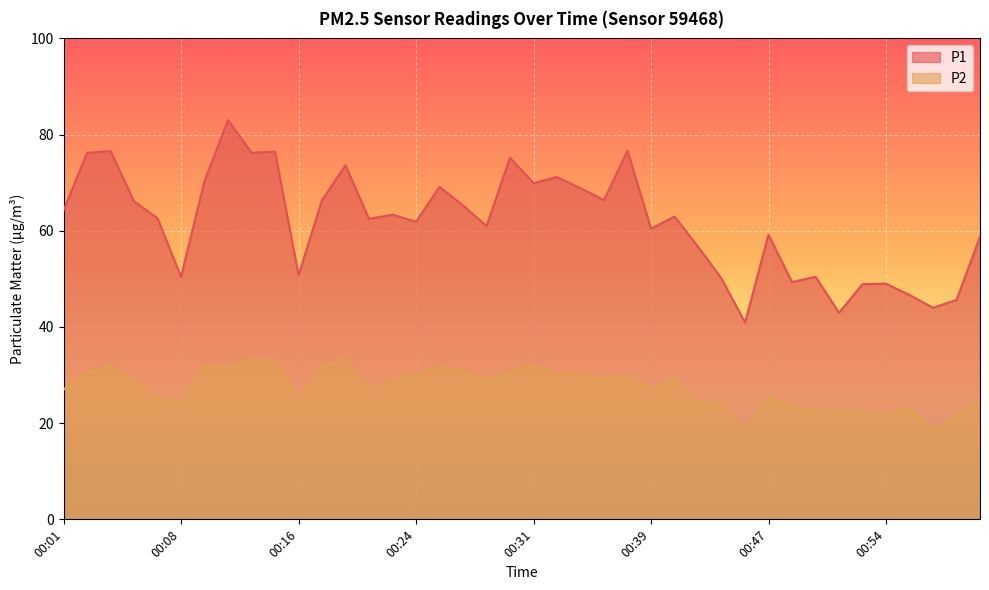

How many interior local peaks does the P2 series have?

11